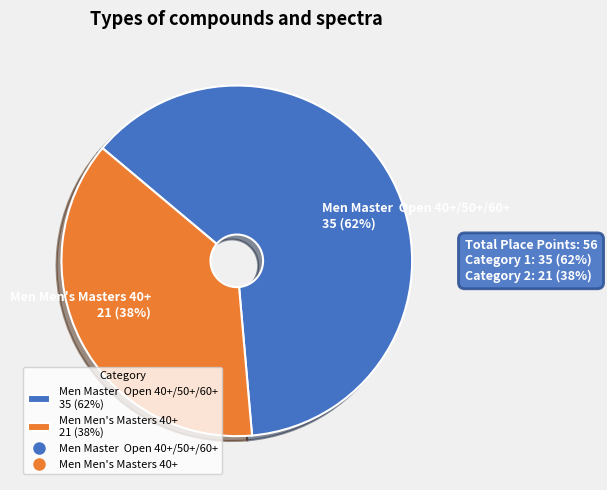

Is Men Men's Masters 40+ the majority of the pie?

No